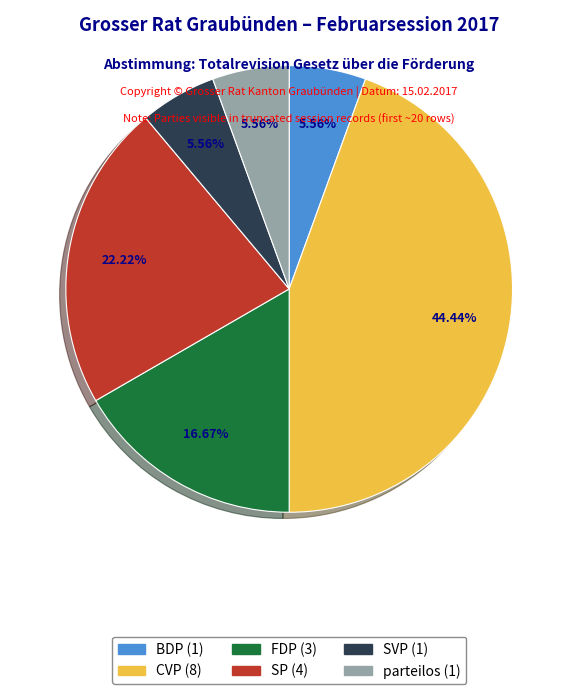

Which has a higher value, FDP or CVP?

CVP